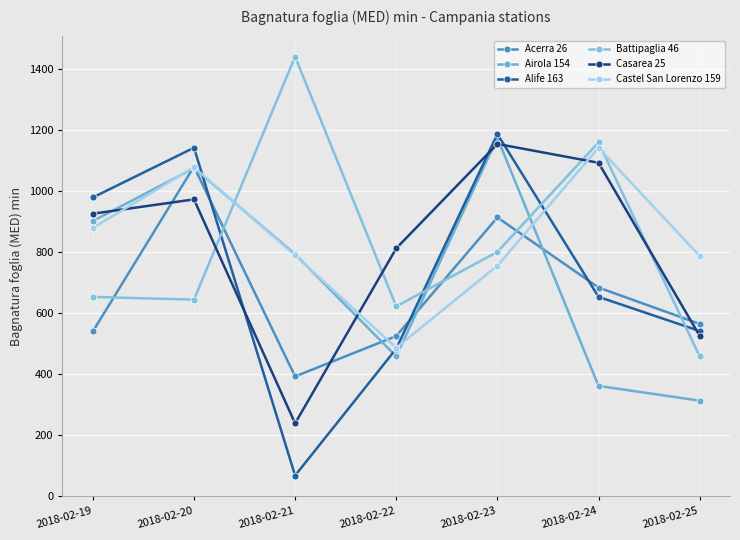

Which series ends up on top after the final intersection of Alife 163 and Battipaglia 46?

Alife 163